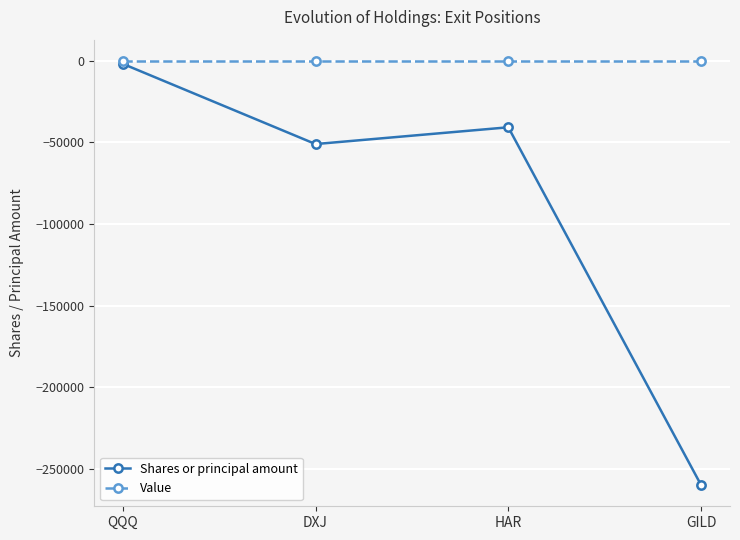

Does the chart have visible grid lines?

Yes